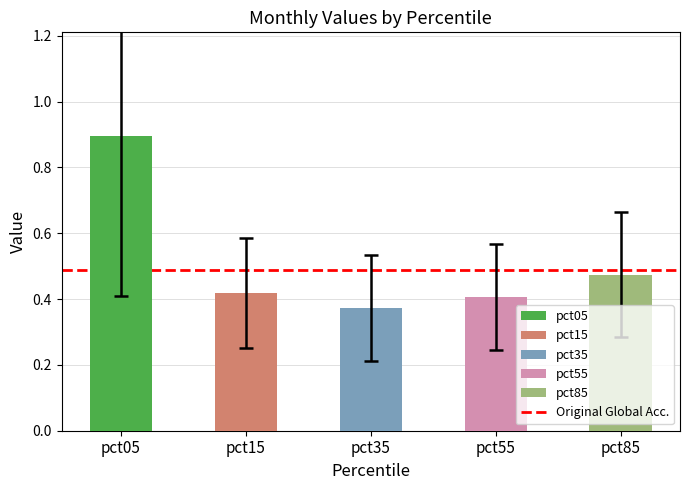

What is the sum of all values?

2.6